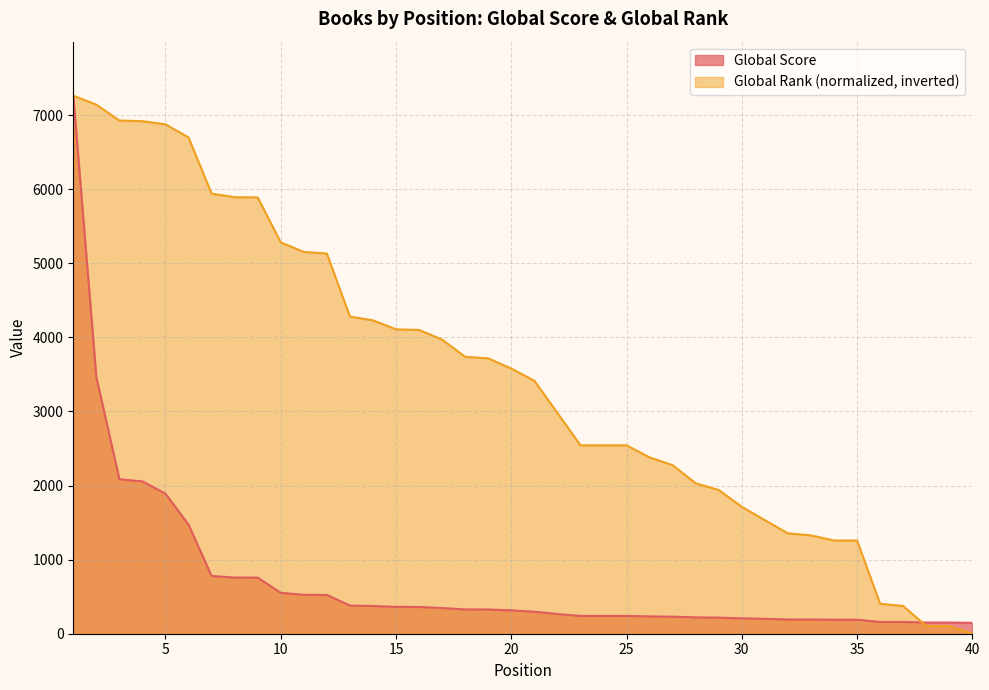

Which has a higher value, 32 or 24?

24